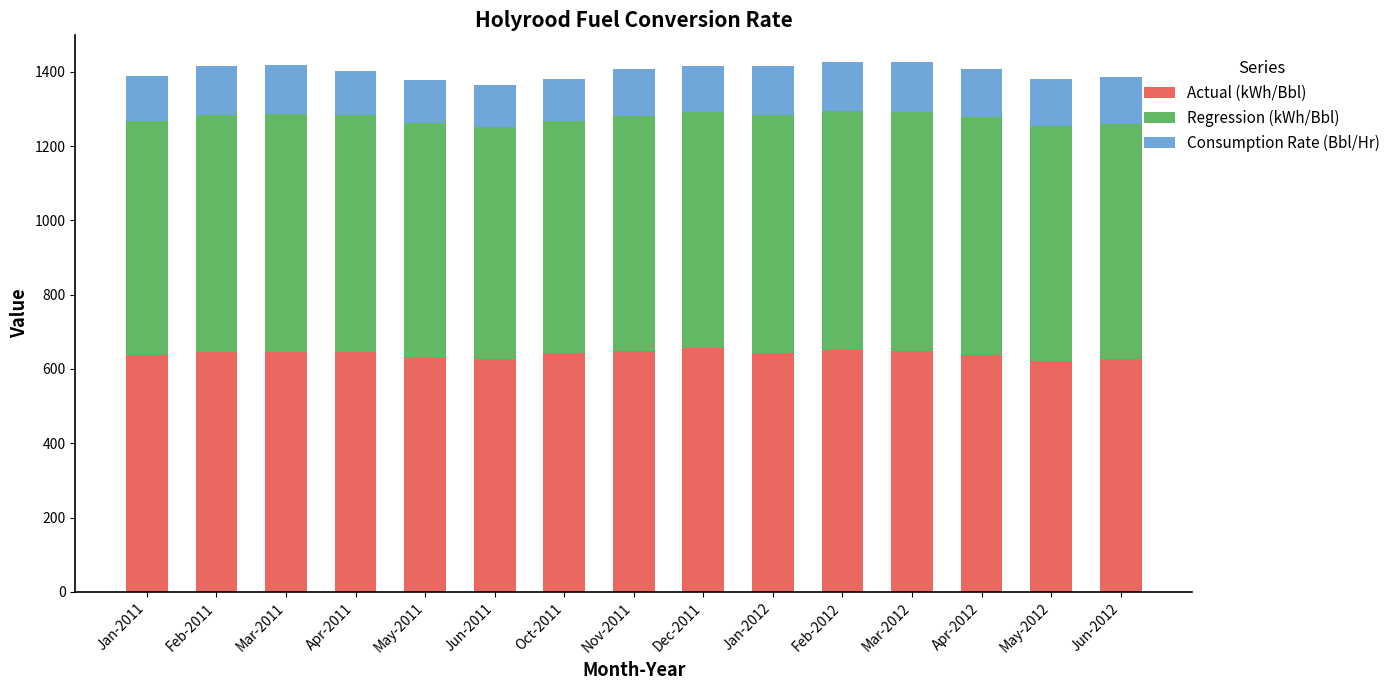

The Actual (kWh/Bbl) series shows 342.3 at Dec-2011. True or false?

False